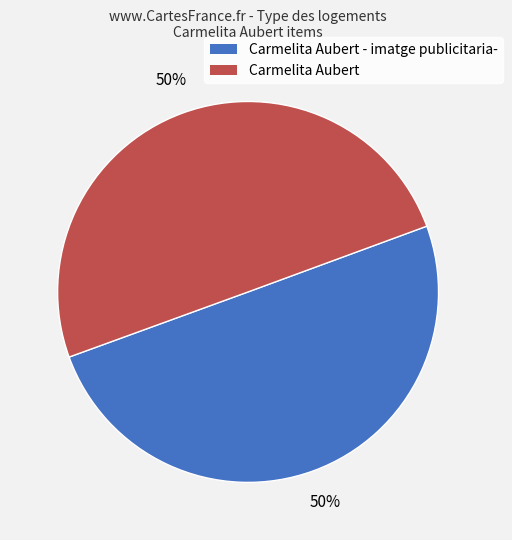

To the nearest percent, what is the average slice percentage?

50%